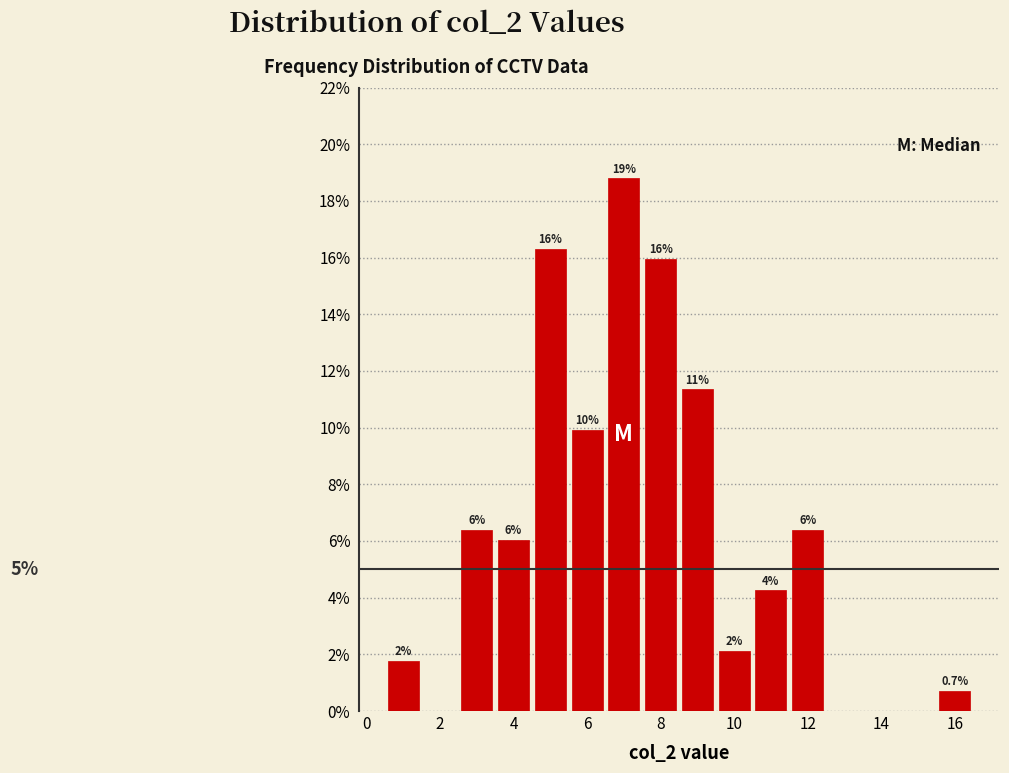

Which range on the x-axis has the tallest bar?

6.5 to 7.5